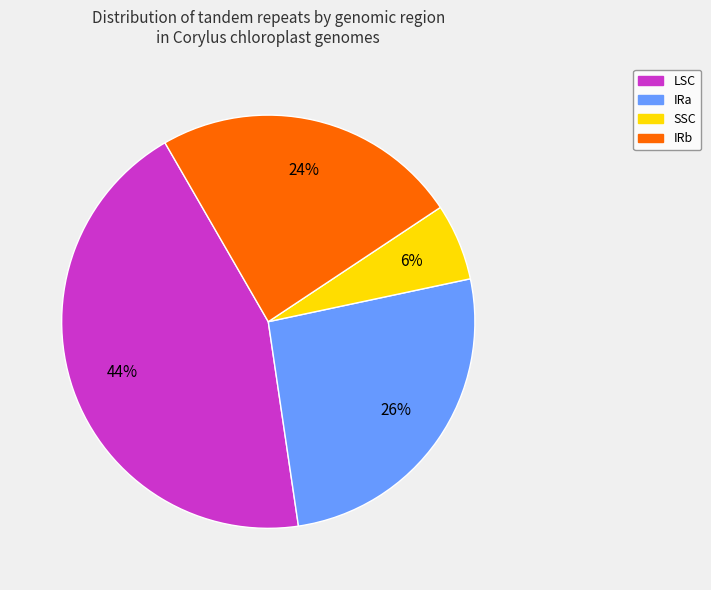

To the nearest percent, what is the average slice percentage?

25%